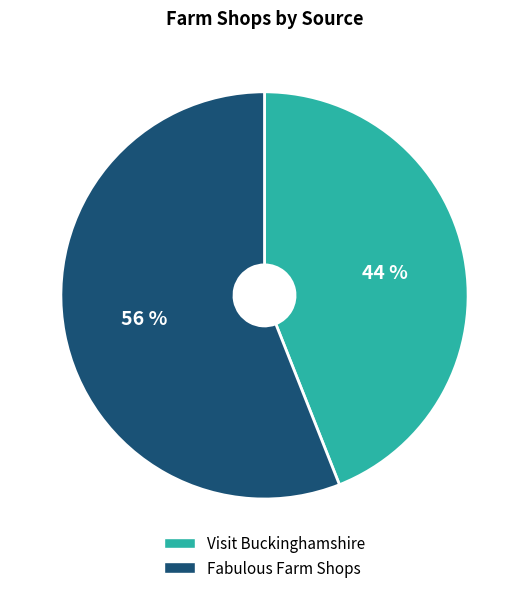

Combined, do Fabulous Farm Shops and Visit Buckinghamshire account for over 50%?

Yes